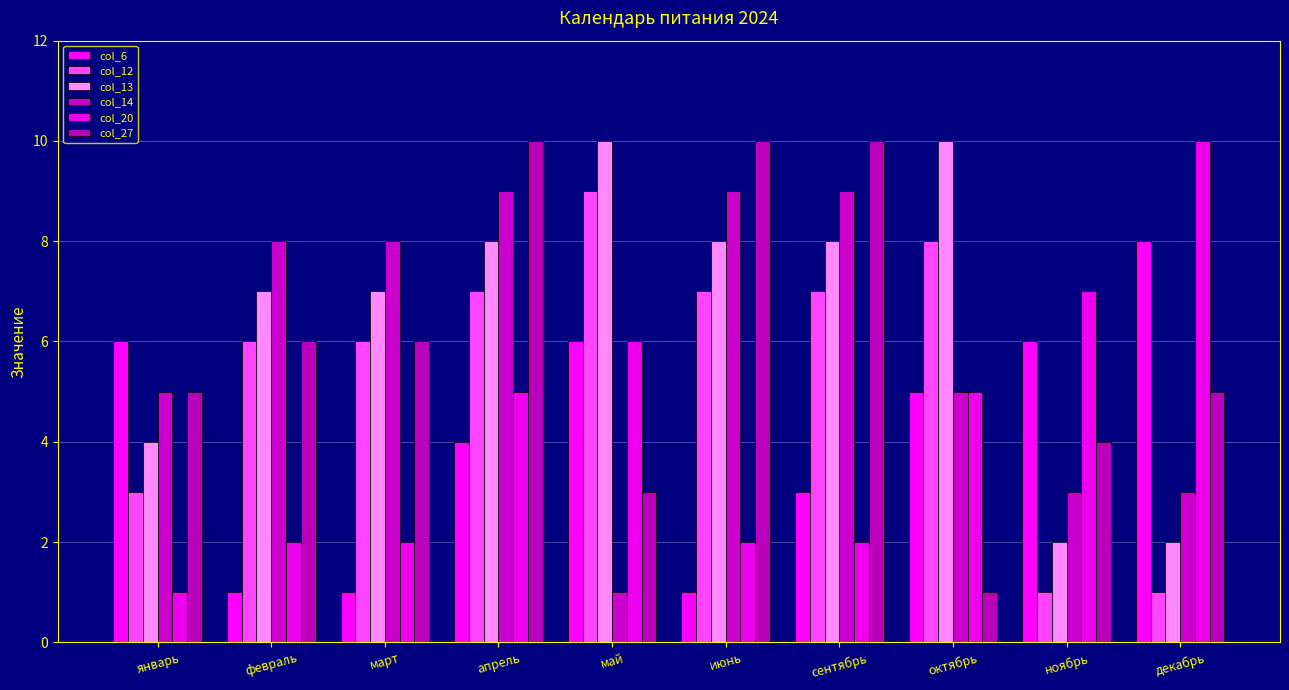

What is the label of the 7th bar from the left?

сентябрь